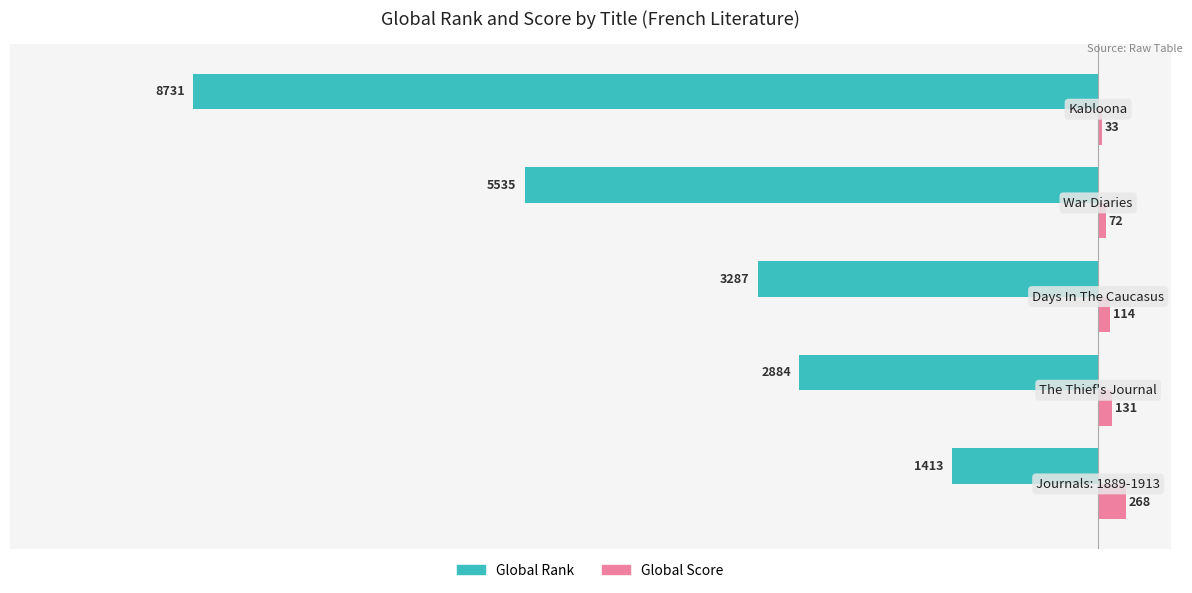

What is the maximum value for Global Rank?

-1413